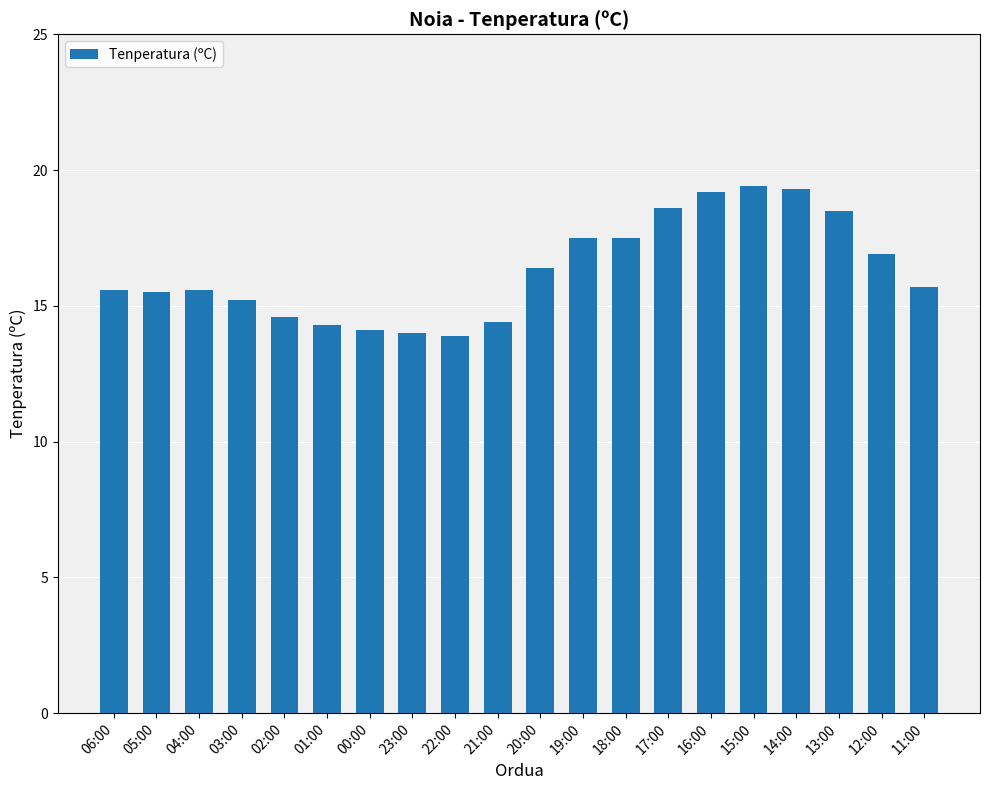

What is the difference between the values at 21:00 and 00:00?

0.3